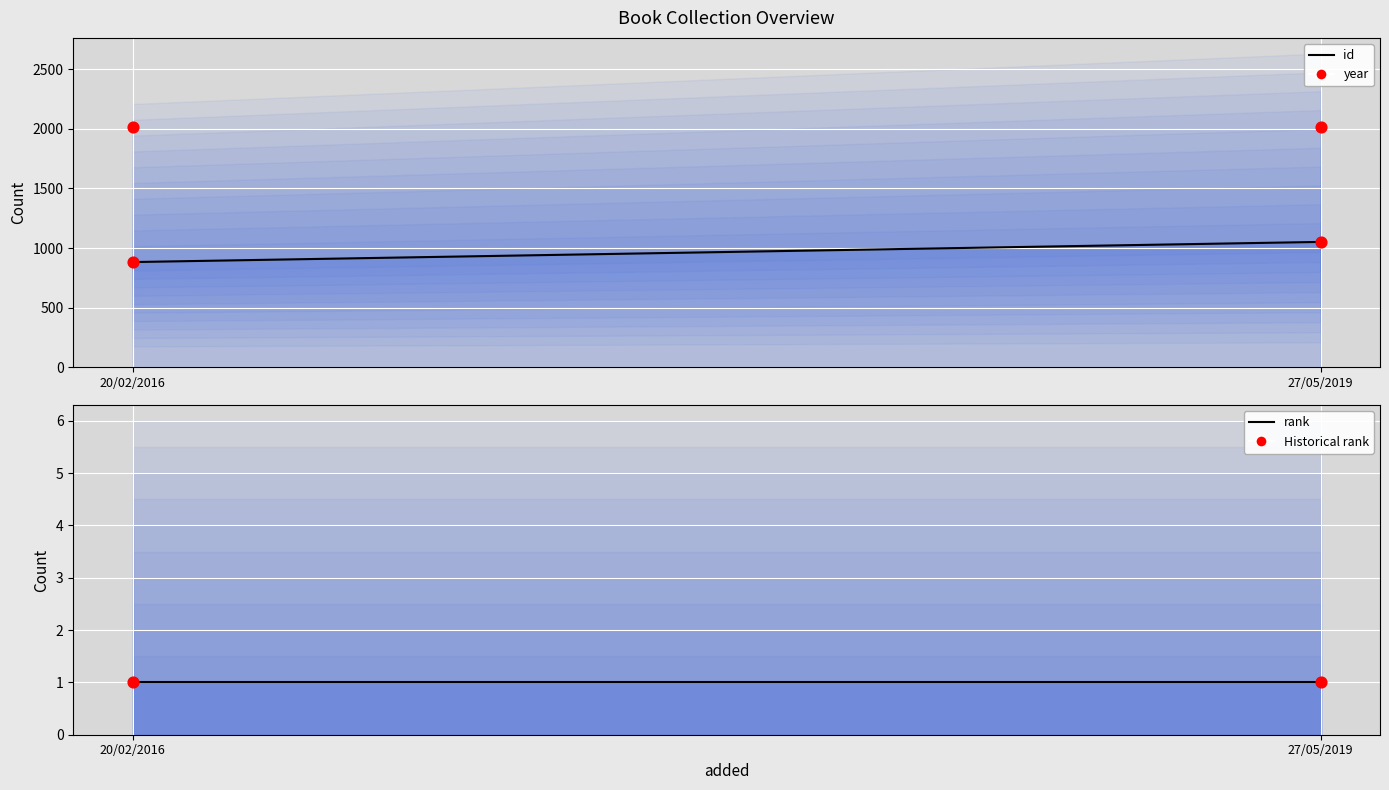

What are all the series names shown in the legend?

id (line), year, rank (line), Historical rank